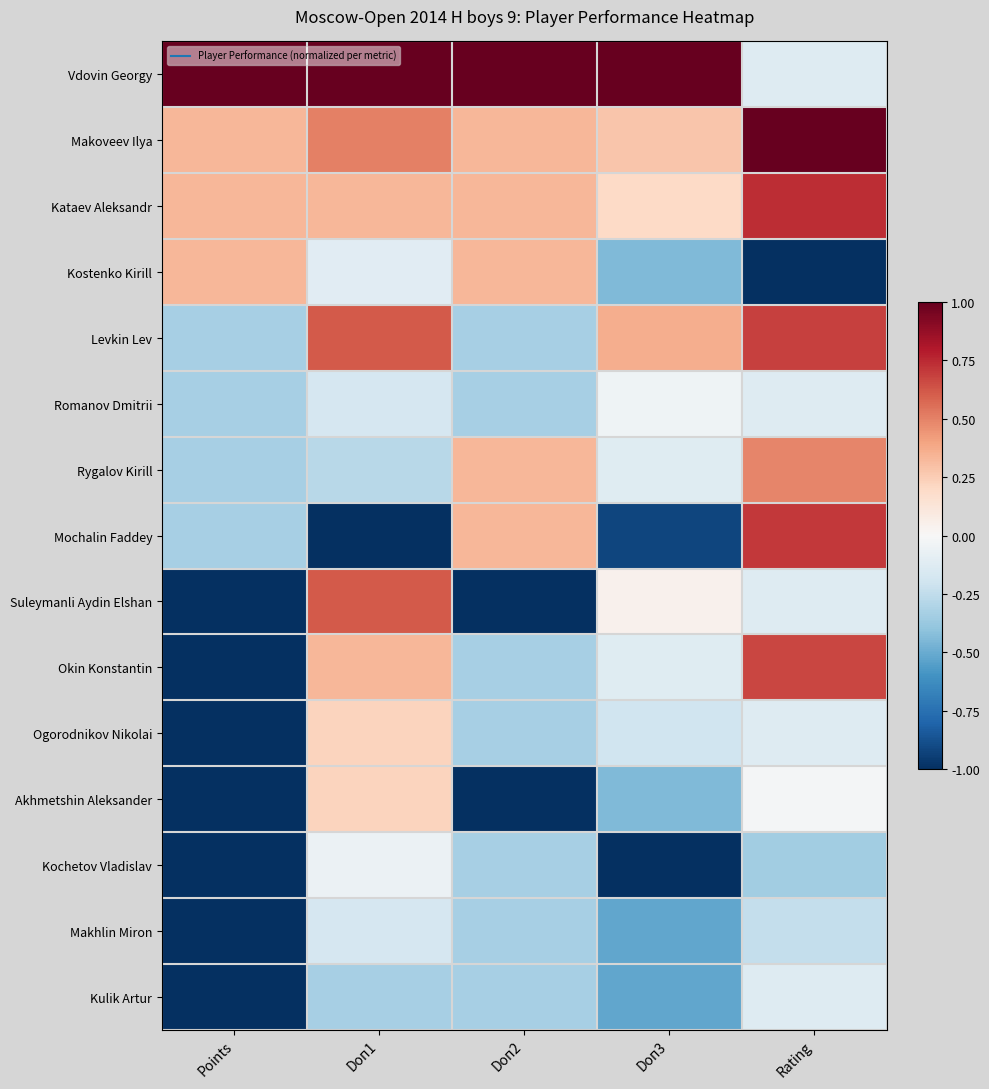

What is the greatest value displayed?

1.0